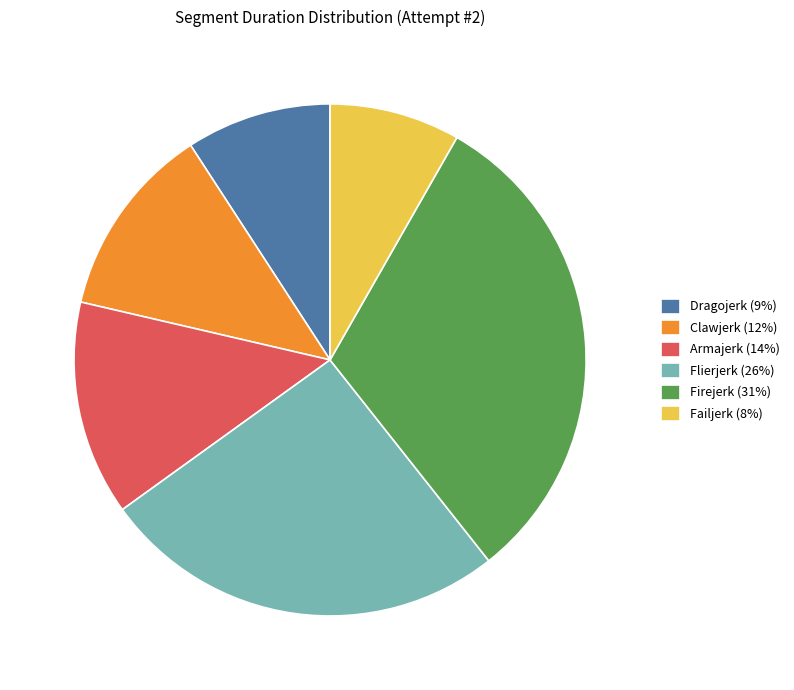

Does Firejerk represent more than half of the total?

No